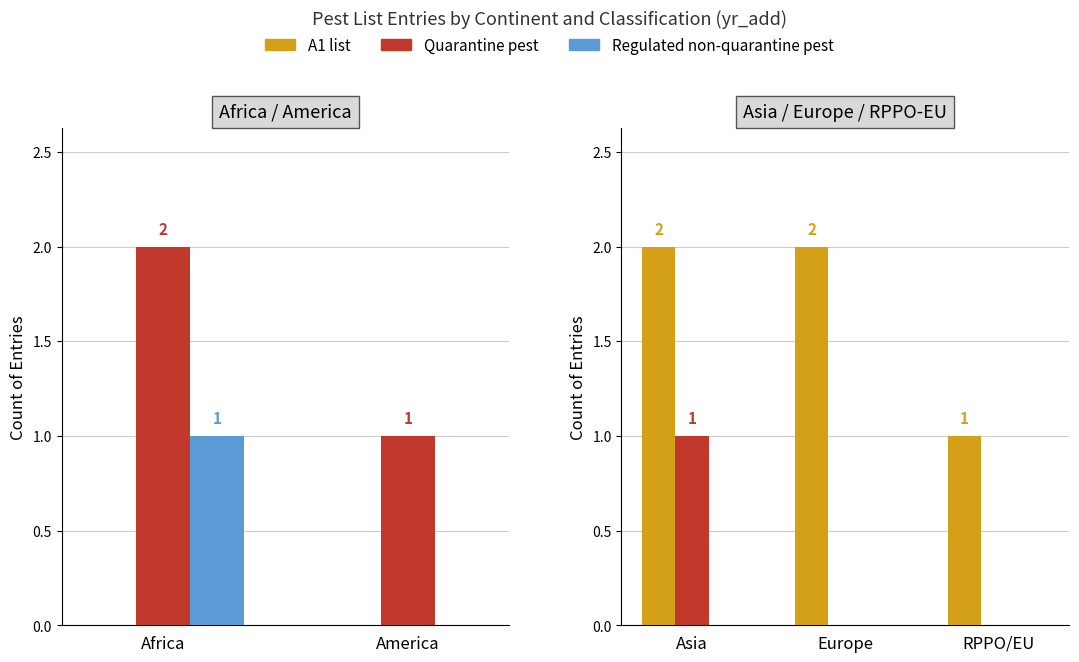

How many distinct data groups are displayed?

3